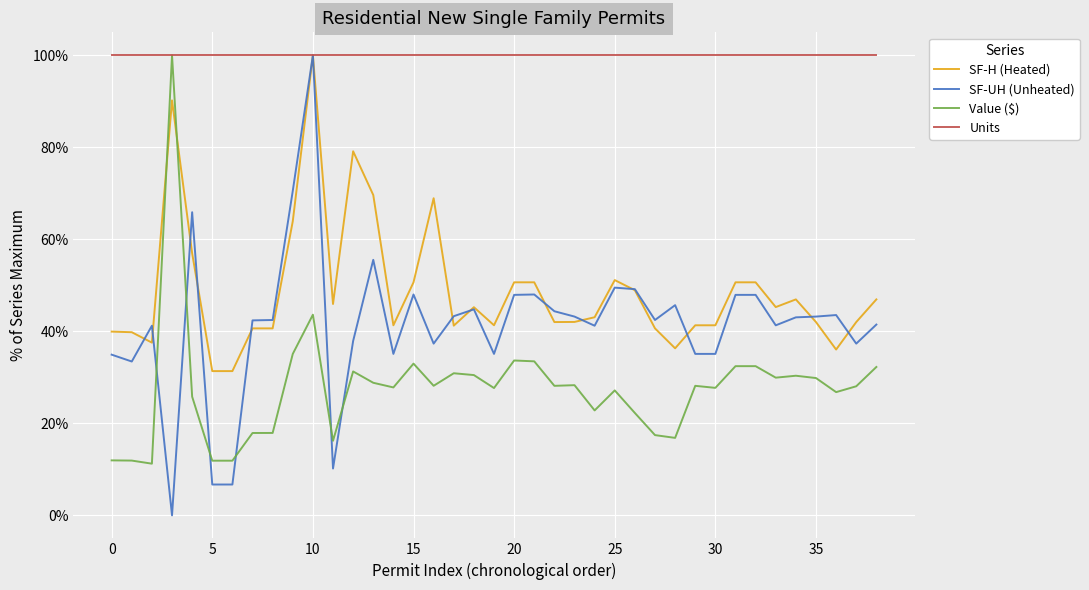

What are all the series names shown in the legend?

SF-H (Heated), SF-UH (Unheated), Value ($), Units